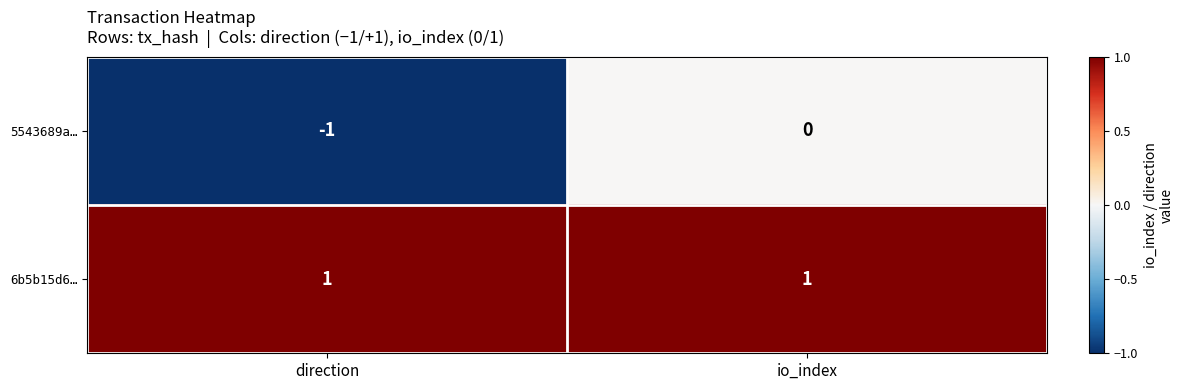

Which series has the largest range (max minus min)?

5543689a…